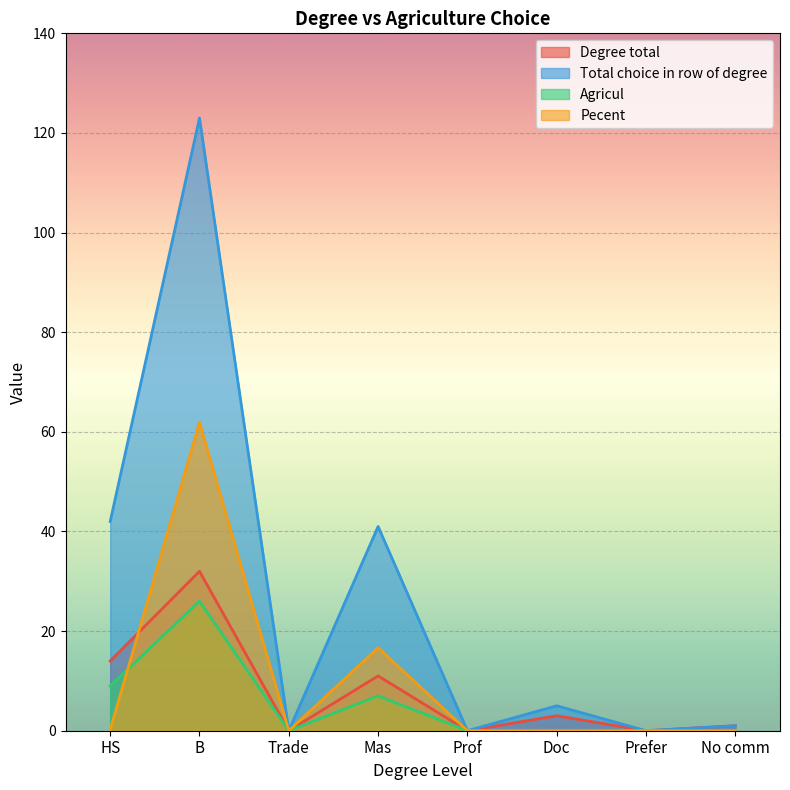

True or false: Agricul has more than 1 interior local peaks.

True